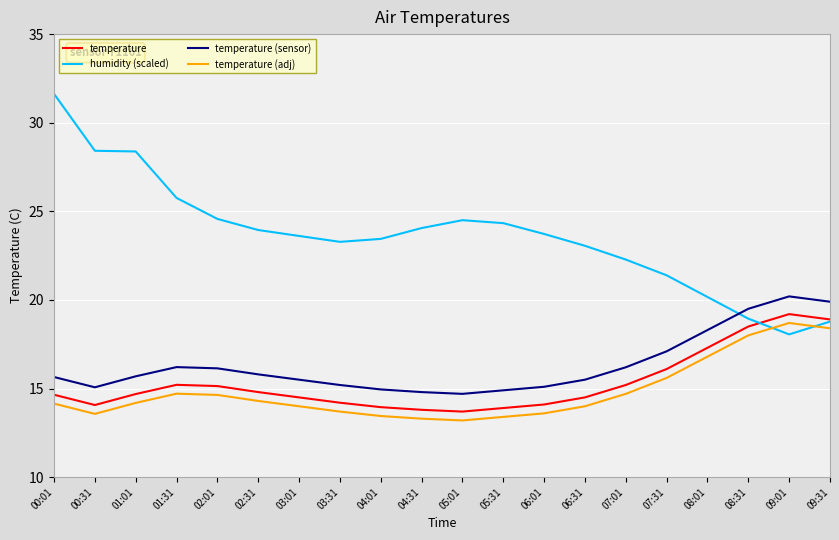

Which series has the largest total across all categories?

humidity (scaled)